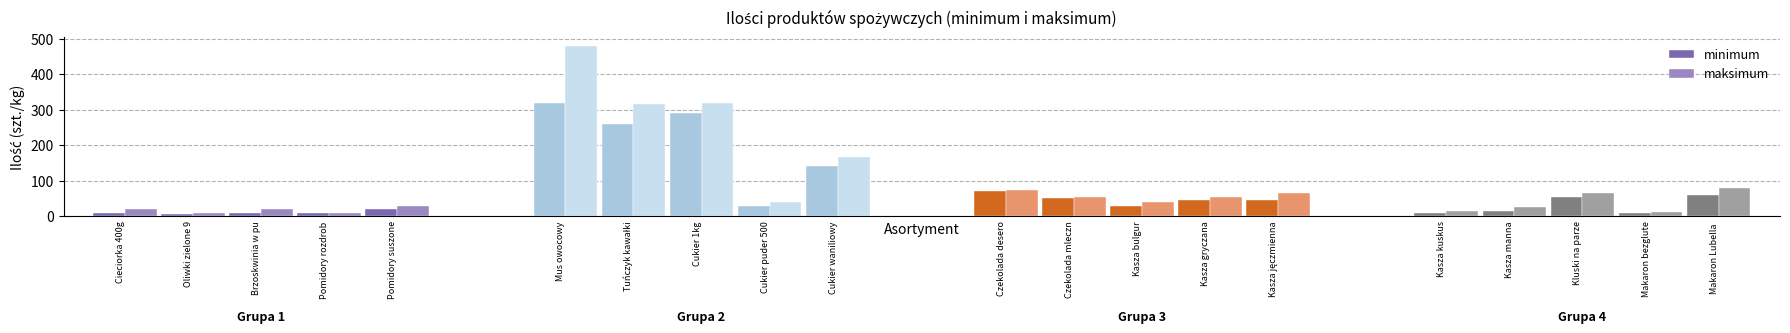

What is the sum of all maksimum values?

90